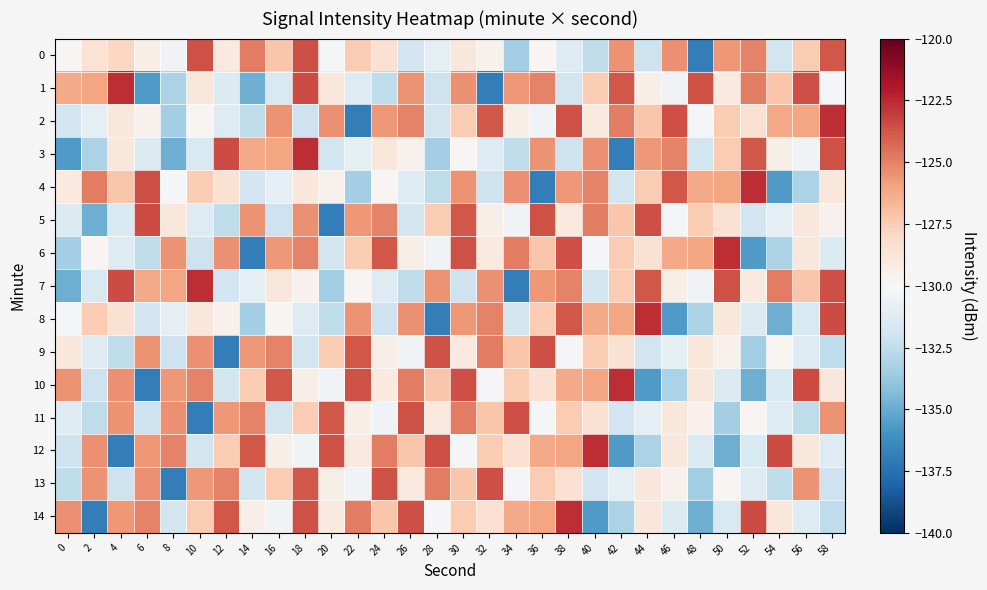

Between 34 and 44, which series saw the biggest shift?

7